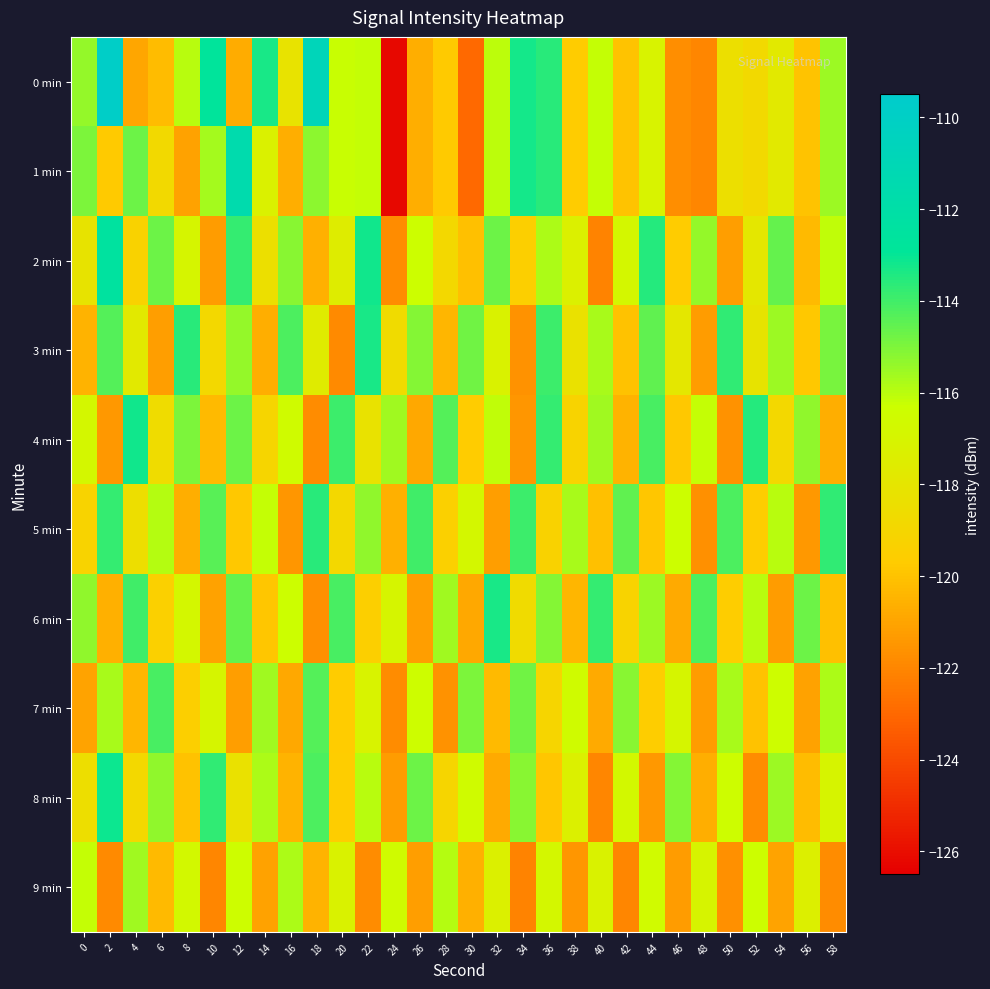

Reading left to right, what are all the values shown in this chart?

0 min: 0=-115.4	2=-109.9	4=-121.0	6=-120.2	8=-115.9	10=-112.7	12=-120.7	14=-113.3	16=-118.2	18=-110.8	20=-116.3	22=-116.2	24=-126.2	26=-120.7	28=-119.8	30=-122.9	32=-116.1	34=-113.2	36=-113.6	38=-119.7	40=-116.1	42=-120.0	44=-117.1	46=-121.8	48=-122.0	50=-118.4	52=-118.8	54=-117.8	56=-120.0	58=-115.5
1 min: 0=-115.0	2=-119.7	4=-114.7	6=-118.8	8=-121.1	10=-115.6	12=-111.6	14=-117.2	16=-120.7	18=-115.2	20=-116.3	22=-116.2	24=-126.2	26=-120.7	28=-119.8	30=-122.9	32=-116.1	34=-113.2	36=-113.6	38=-119.7	40=-116.1	42=-120.0	44=-117.1	46=-121.8	48=-122.0	50=-118.4	52=-118.8	54=-117.8	56=-120.0	58=-115.5
2 min: 0=-118.1	2=-112.5	4=-119.3	6=-114.7	8=-116.9	10=-121.3	12=-113.8	14=-118.4	16=-115.2	18=-120.6	20=-117.5	22=-113.2	24=-121.8	26=-116.3	28=-118.9	30=-120.1	32=-114.7	34=-119.5	36=-115.8	38=-117.3	40=-122.1	42=-116.8	44=-113.5	46=-119.7	48=-115.4	50=-121.2	52=-117.9	54=-114.6	56=-120.3	58=-116.1
3 min: 0=-120.5	2=-114.3	4=-117.8	6=-121.2	8=-113.6	10=-118.9	12=-115.4	14=-120.7	16=-114.2	18=-117.6	20=-121.9	22=-113.3	24=-118.7	26=-115.1	28=-120.4	30=-114.8	32=-117.2	34=-121.6	36=-113.9	38=-118.3	40=-115.7	42=-120.0	44=-114.5	46=-117.9	48=-121.3	50=-113.7	52=-118.1	54=-115.5	56=-119.8	58=-114.9
4 min: 0=-116.8	2=-121.4	4=-113.2	6=-118.6	8=-115.0	10=-120.3	12=-114.7	14=-119.1	16=-116.5	18=-121.8	20=-113.9	22=-118.2	24=-115.6	26=-120.9	28=-114.3	30=-119.7	32=-116.1	34=-121.5	36=-113.8	38=-119.2	40=-115.6	42=-120.5	44=-114.1	46=-119.8	48=-116.2	50=-121.6	52=-113.5	54=-118.9	56=-115.3	58=-120.7
5 min: 0=-119.2	2=-113.8	4=-118.5	6=-115.9	8=-120.7	10=-114.4	12=-119.8	14=-116.2	16=-121.5	18=-113.6	20=-118.9	22=-115.3	24=-120.6	26=-114.0	28=-119.4	30=-116.8	32=-121.2	34=-113.9	36=-119.3	38=-115.7	40=-120.1	42=-114.5	44=-119.9	46=-116.3	48=-121.7	50=-114.2	52=-119.6	54=-116.0	56=-121.4	58=-113.7
6 min: 0=-115.3	2=-120.6	4=-114.0	6=-119.4	8=-116.8	10=-121.1	12=-114.6	14=-119.9	16=-116.3	18=-121.7	20=-114.1	22=-119.5	24=-116.9	26=-121.2	28=-115.6	30=-120.9	32=-113.3	34=-118.7	36=-115.1	38=-120.4	40=-113.8	42=-119.2	44=-115.5	46=-120.8	48=-114.2	50=-119.6	52=-116.0	54=-121.3	56=-114.7	58=-120.1
7 min: 0=-121.0	2=-115.7	4=-120.4	6=-114.1	8=-119.5	10=-116.9	12=-121.2	14=-115.6	16=-120.9	18=-114.3	20=-119.7	22=-117.1	24=-121.8	26=-116.4	28=-121.6	30=-115.0	32=-120.3	34=-114.8	36=-119.1	38=-116.5	40=-120.8	42=-115.2	44=-119.6	46=-116.9	48=-121.3	50=-115.7	52=-120.0	54=-116.4	56=-121.1	58=-115.8
8 min: 0=-118.5	2=-113.1	4=-118.9	6=-115.3	8=-120.0	10=-113.7	12=-118.3	14=-115.8	16=-120.5	18=-114.2	20=-119.6	22=-116.0	24=-121.3	26=-114.7	28=-119.1	30=-116.5	32=-120.8	34=-115.2	36=-119.9	38=-117.3	40=-122.0	42=-116.7	44=-121.4	46=-115.1	48=-120.7	50=-116.4	52=-121.8	54=-115.5	56=-120.2	58=-117.0
9 min: 0=-116.2	2=-121.9	4=-115.6	6=-120.3	8=-116.7	10=-122.0	12=-116.4	14=-121.1	16=-115.8	18=-120.5	20=-117.2	22=-121.8	24=-116.5	26=-121.2	28=-115.9	30=-120.6	32=-117.3	34=-122.1	36=-116.8	38=-121.5	40=-117.2	42=-122.0	44=-116.6	46=-121.3	48=-117.0	50=-121.7	52=-116.3	54=-121.0	56=-117.4	58=-121.8